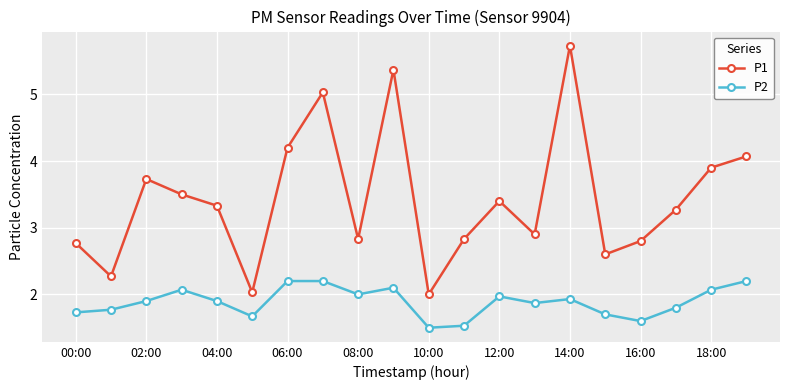

True or false: P2 and P1 intersect in this chart.

False